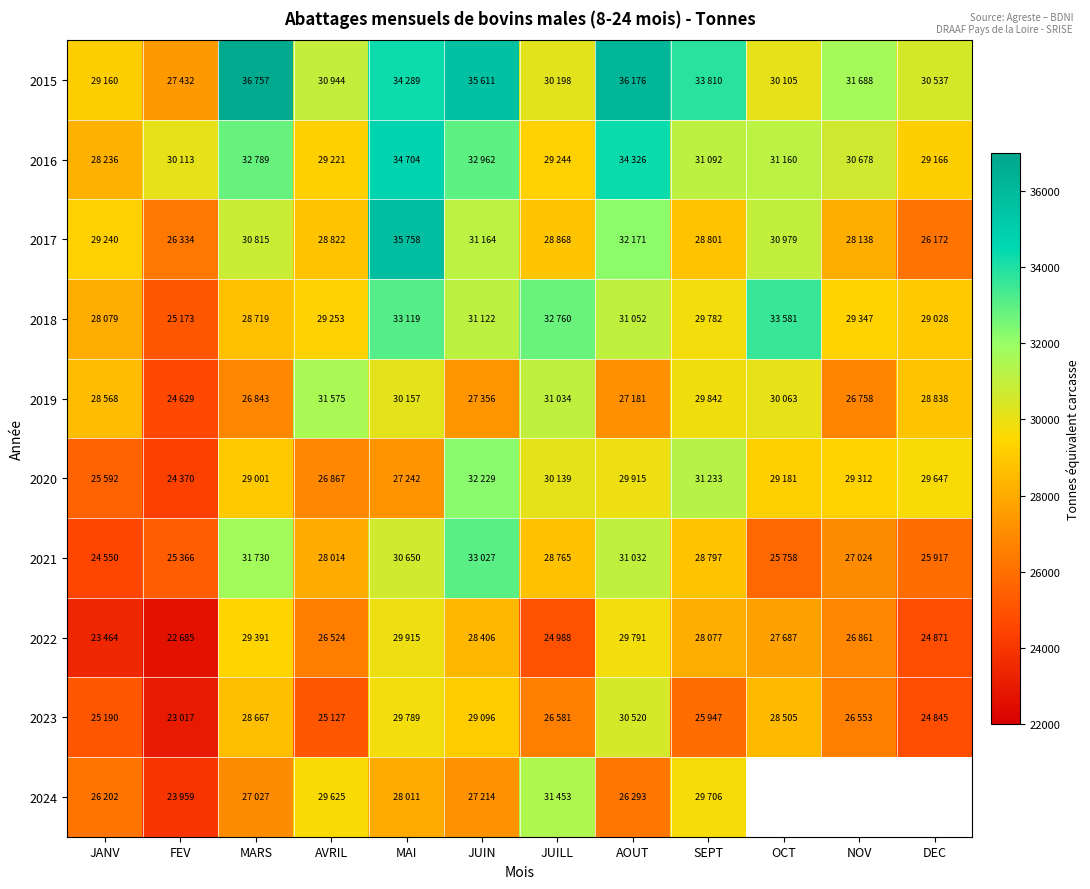

How many data points in 2015 are less than 31688?

6